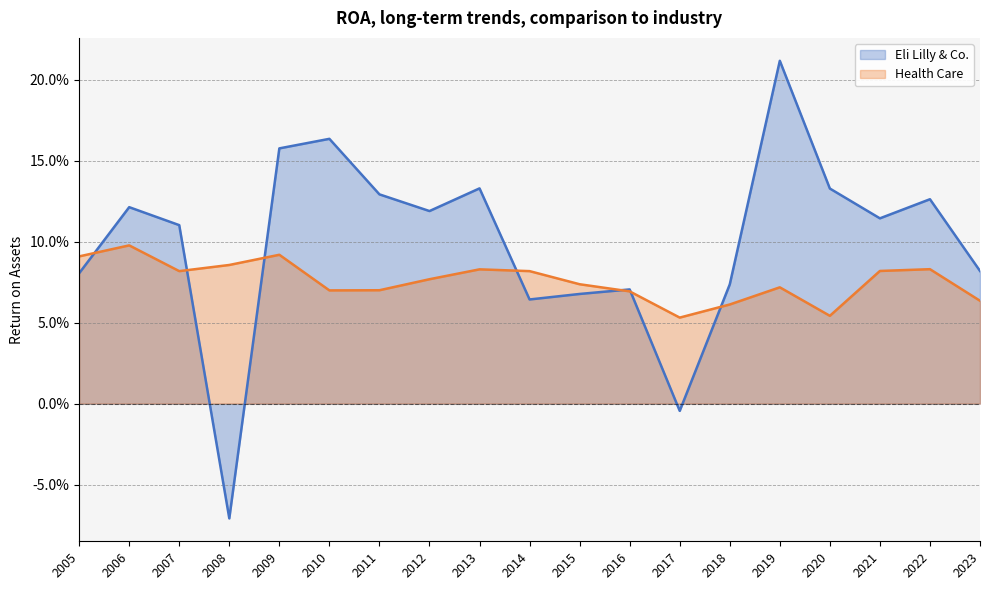

How many distinct data groups are displayed?

2